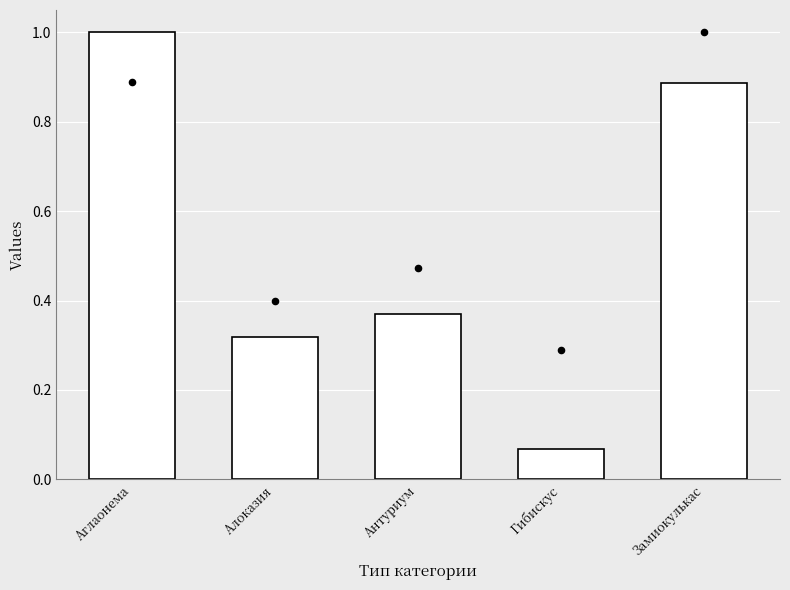

What is the total value across all series at Гибискус?

0.4